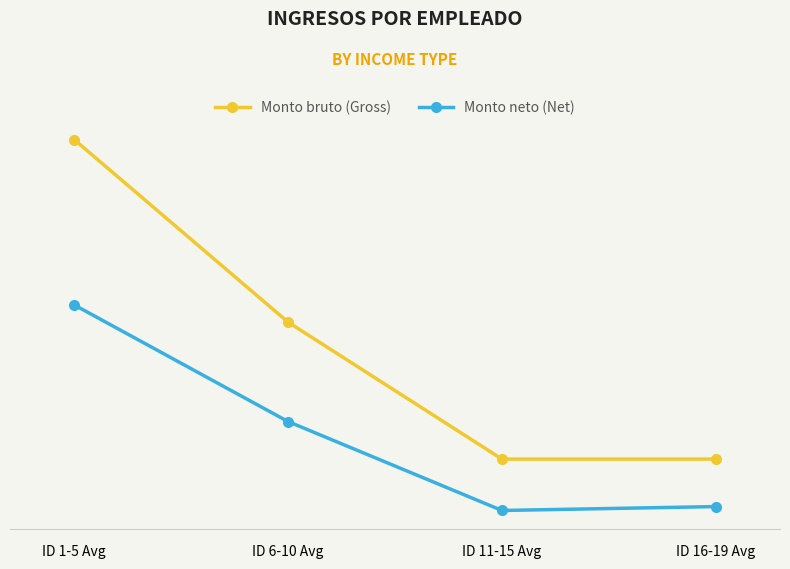

True or false: Monto bruto (Gross) and Monto neto (Net) cross at least once.

False